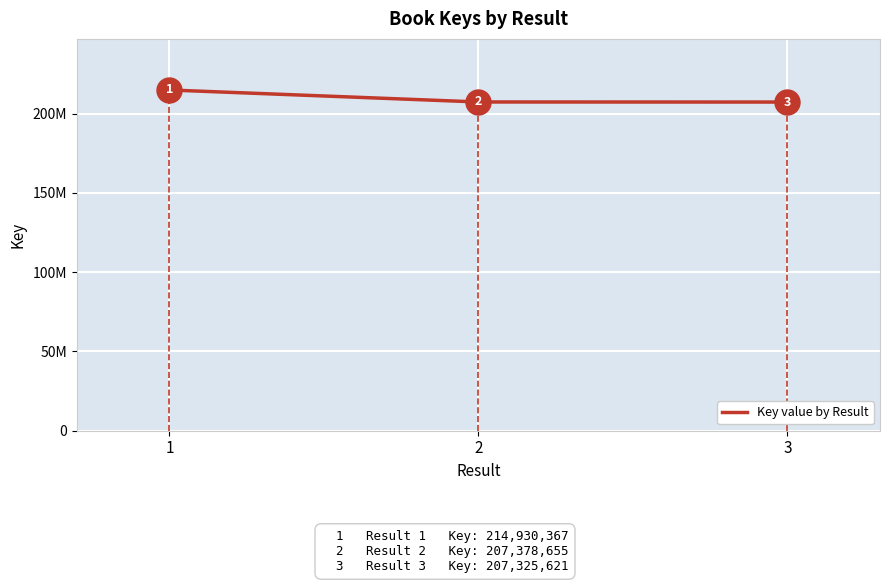

Is this an area chart (filled region under the line)?

No